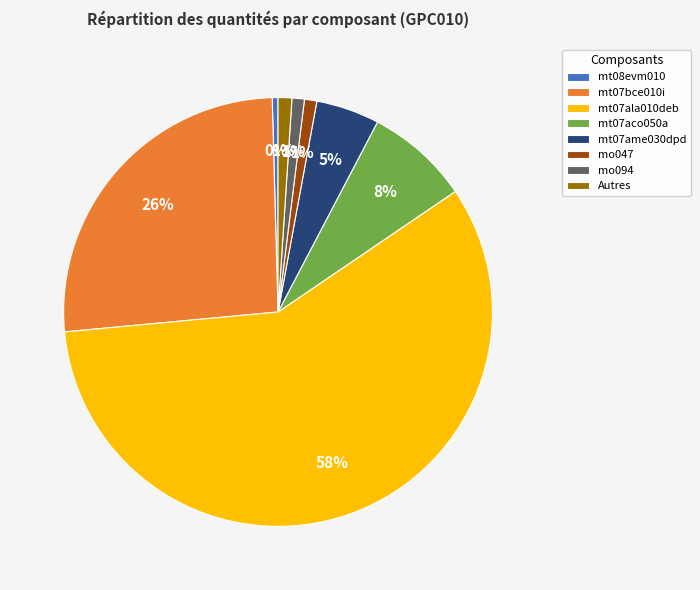

What is the largest slice in the pie chart?

mt07ala010deb